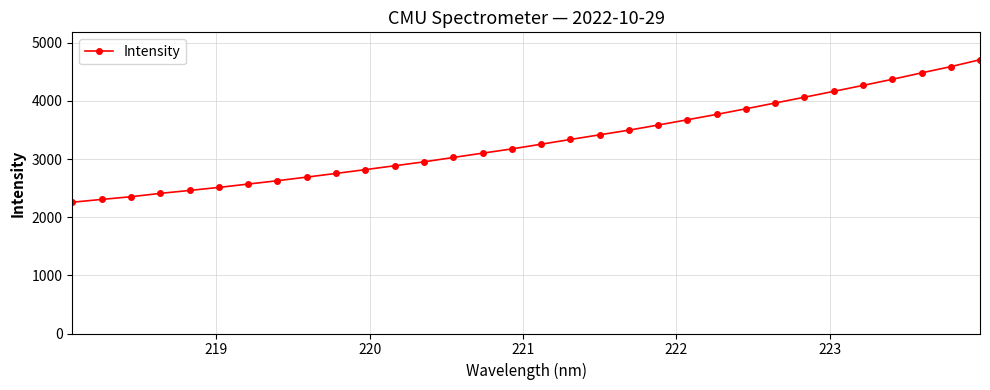

What is the smallest value displayed?

2258.0